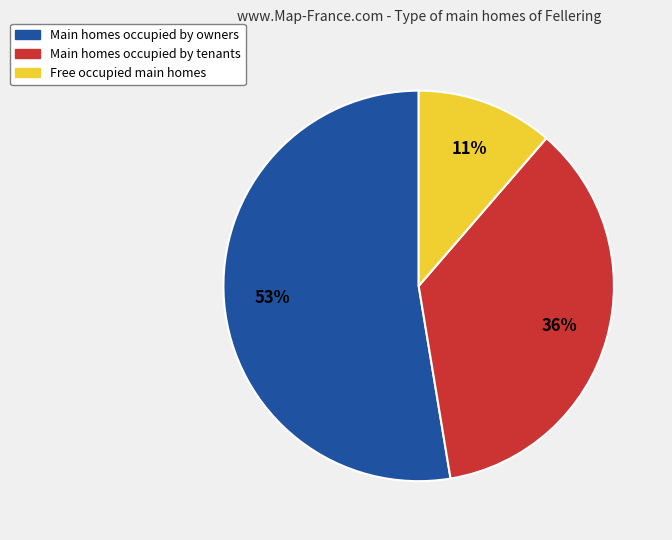

Is there any slice that represents more than half of the pie?

Yes